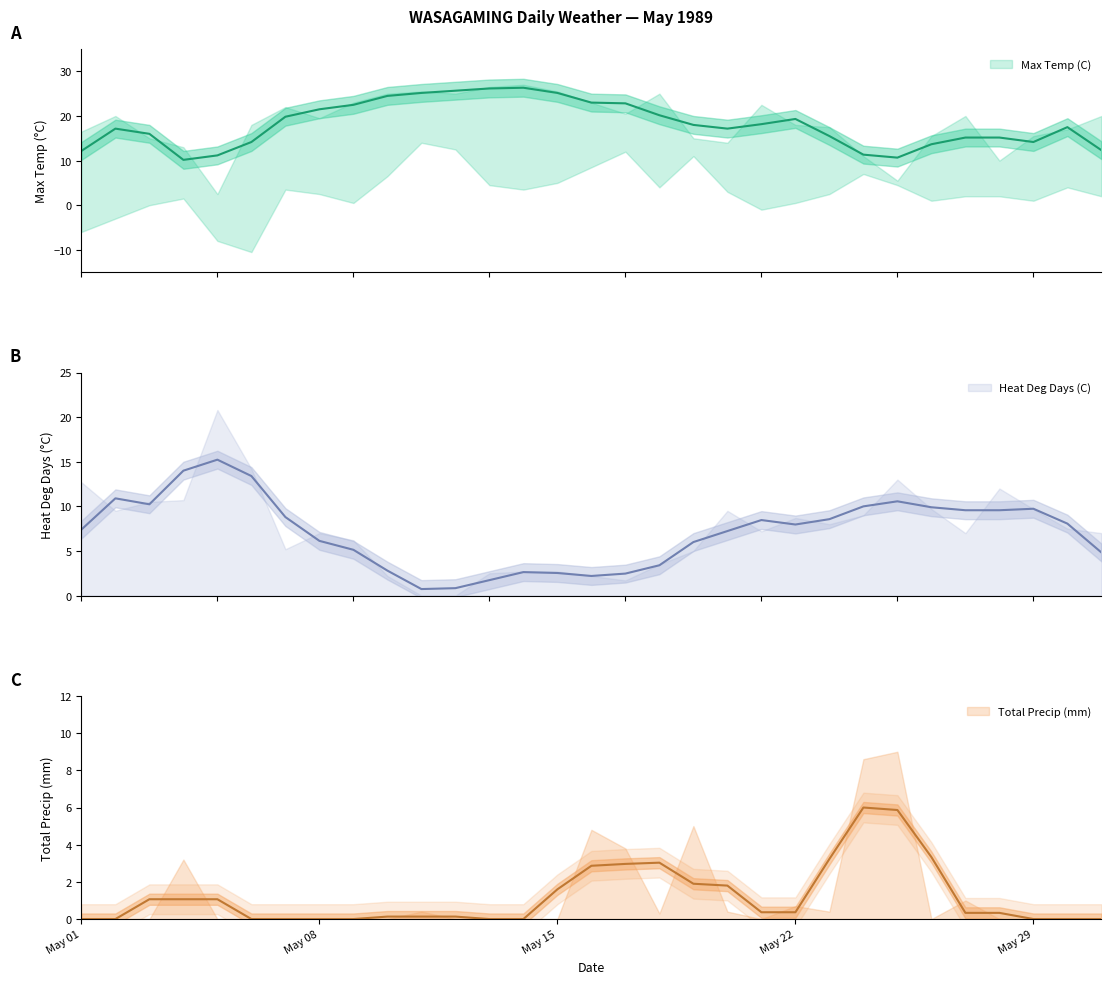

The Max Temp (C) series shows 27.7 at 1989-05-26. True or false?

False